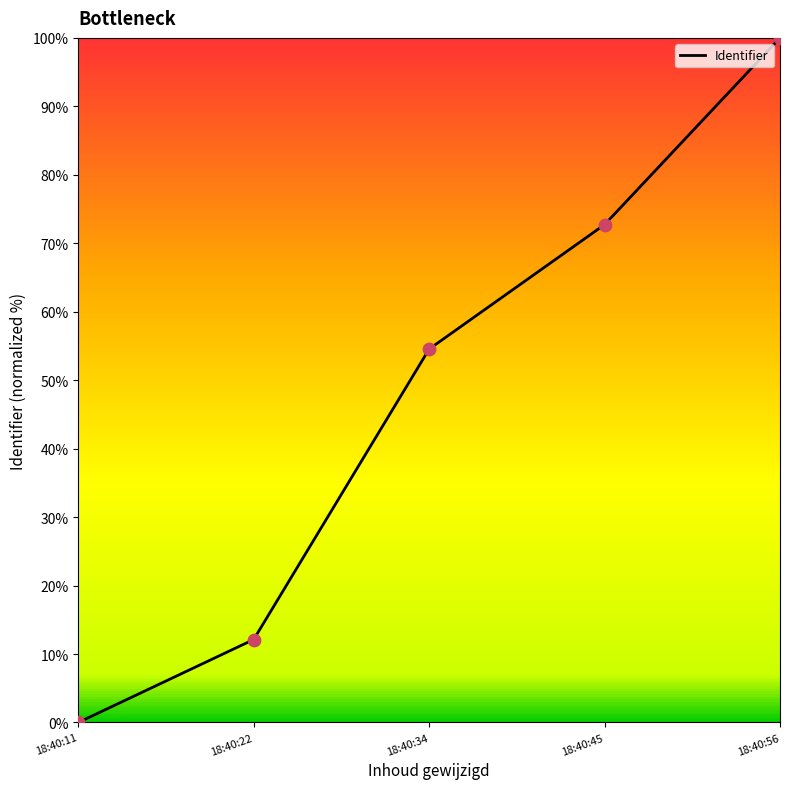

Between 18:40:56 and 18:40:22, which is larger?

18:40:56